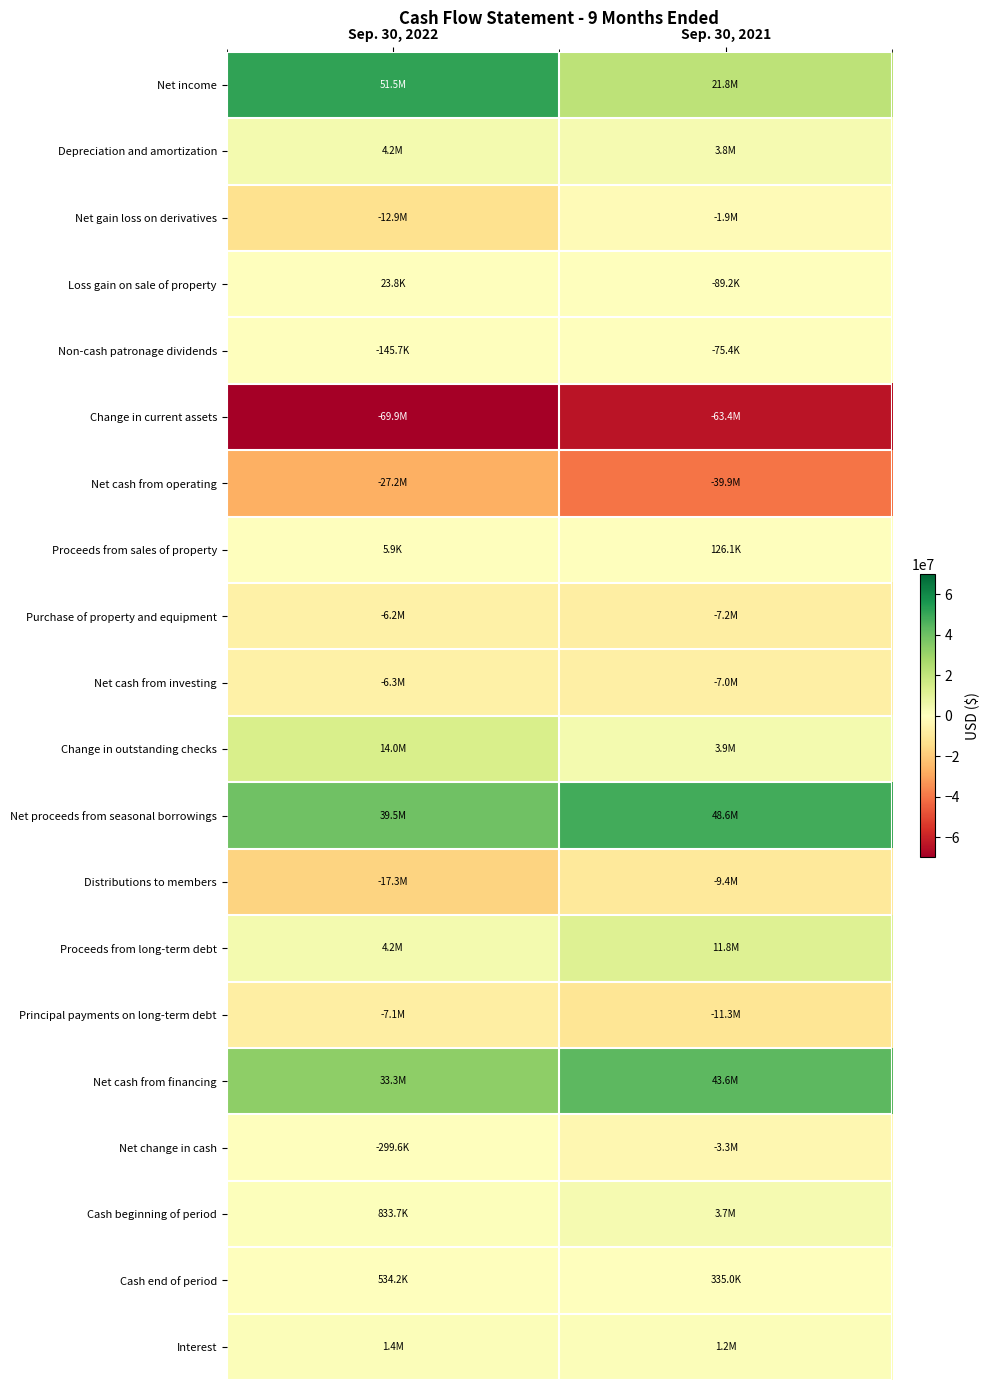

What is the spread (max minus min) of values at Sep. 30, 2021?

111998613